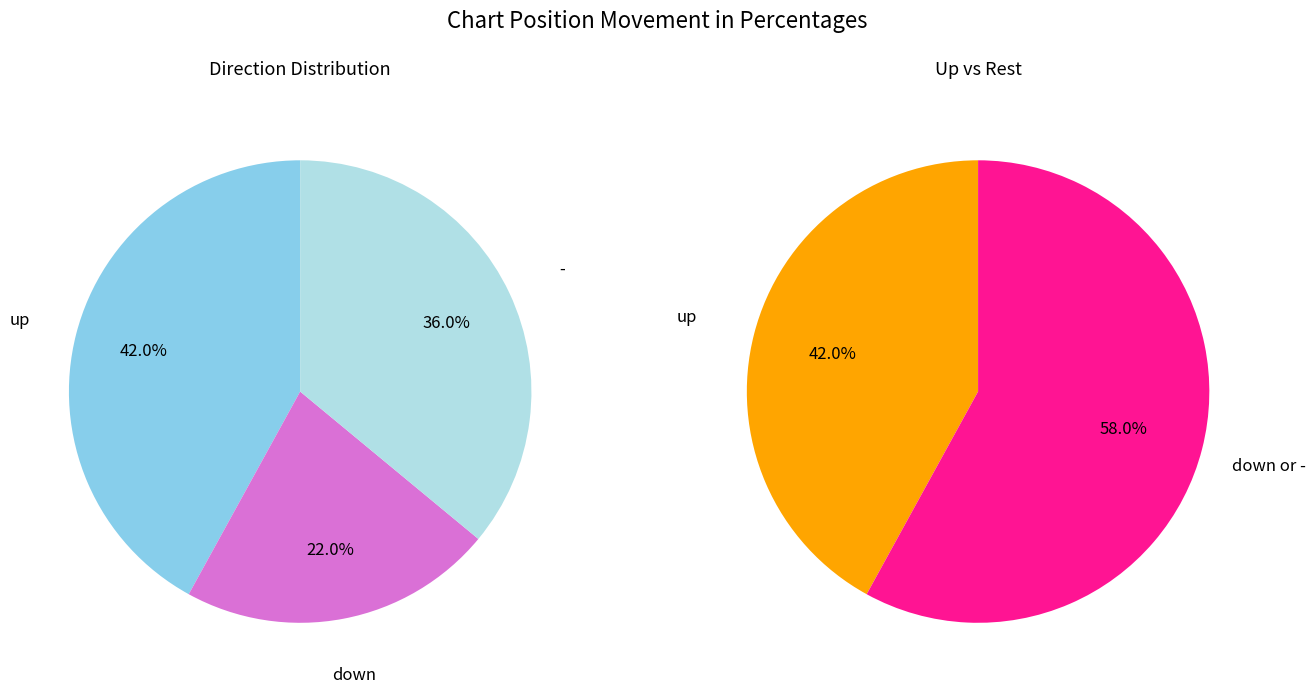

What percentage do down and up together represent?

64.0%